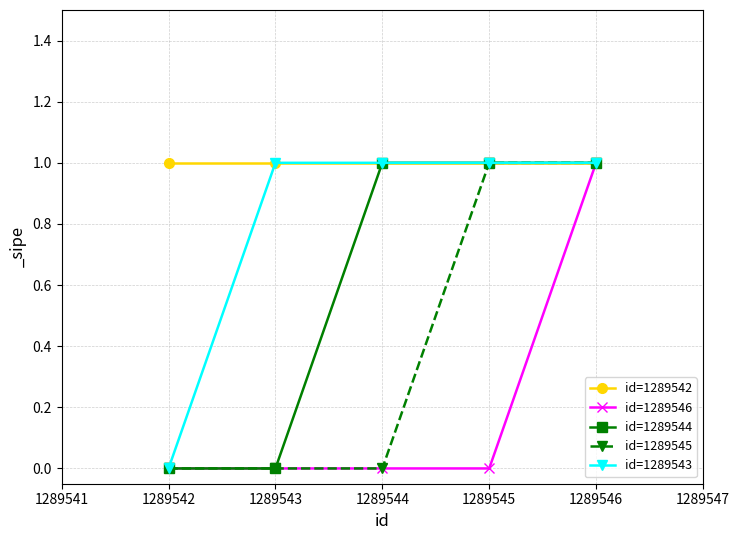

At which category is the sum across all series the highest?

1289546